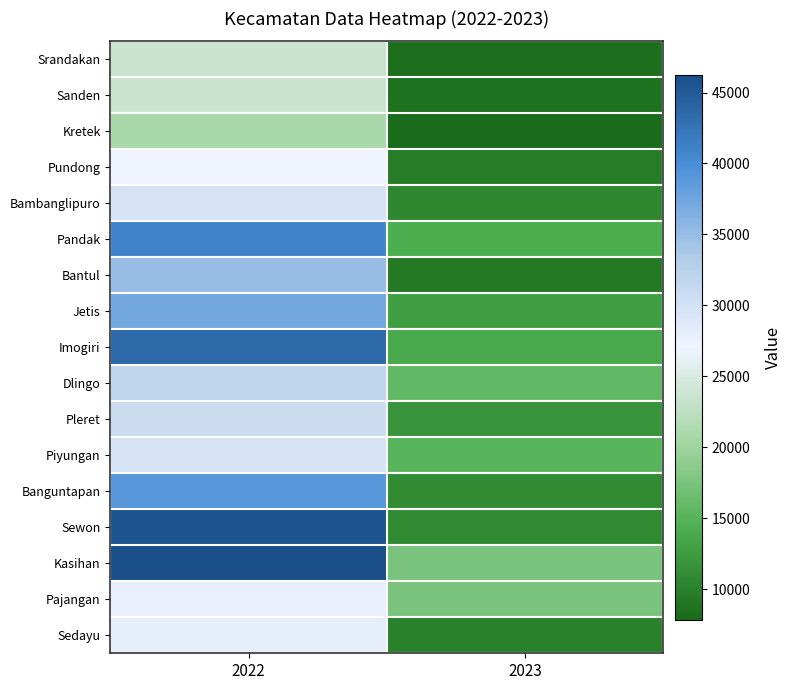

List the series in order of their peak value, highest first.

Kasihan, Sewon, Imogiri, Pandak, Banguntapan, Jetis, Bantul, Dlingo, Pleret, Bambanglipuro, Piyungan, Sedayu, Pajangan, Pundong, Srandakan, Sanden, Kretek